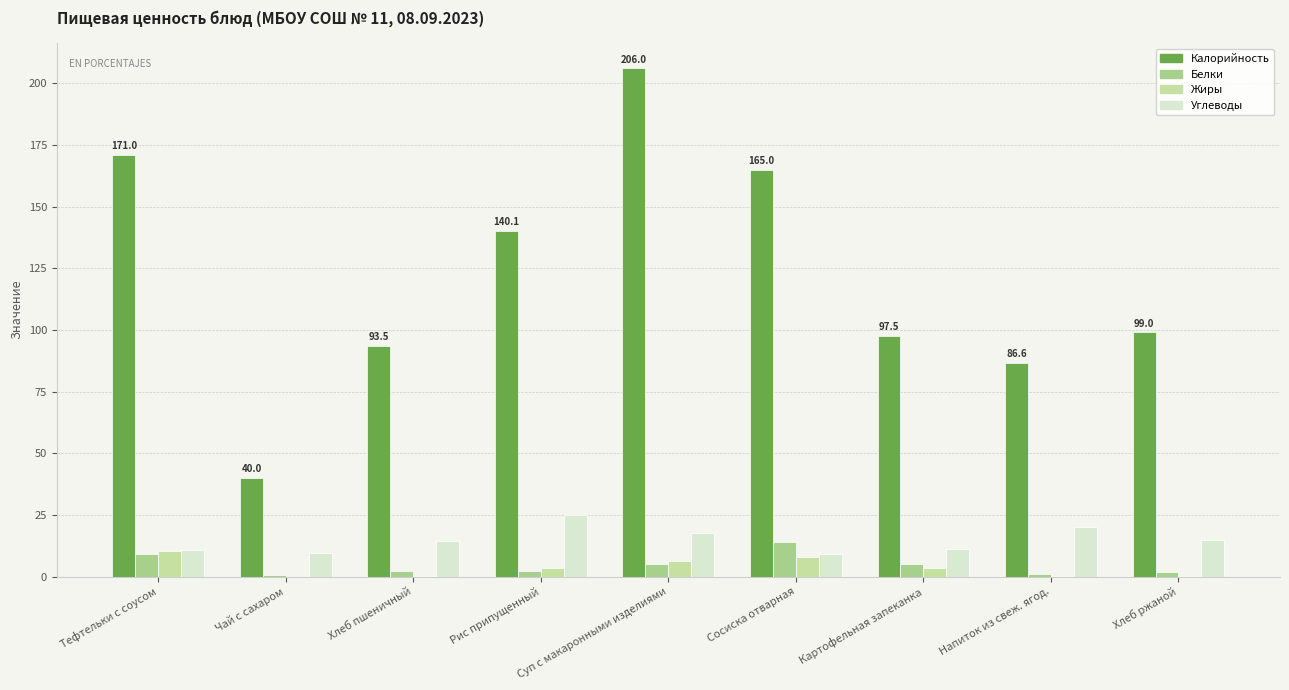

What is the difference between the maximum and second lowest values in the Углеводы series?

15.4